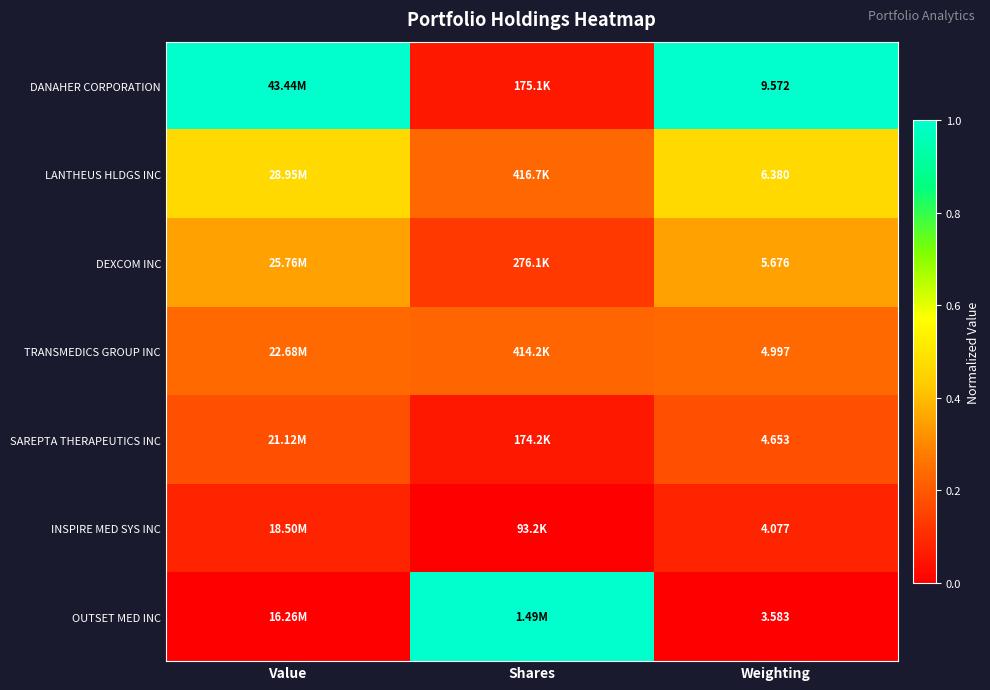

At which label does DEXCOM INC reach its minimum?

Shares